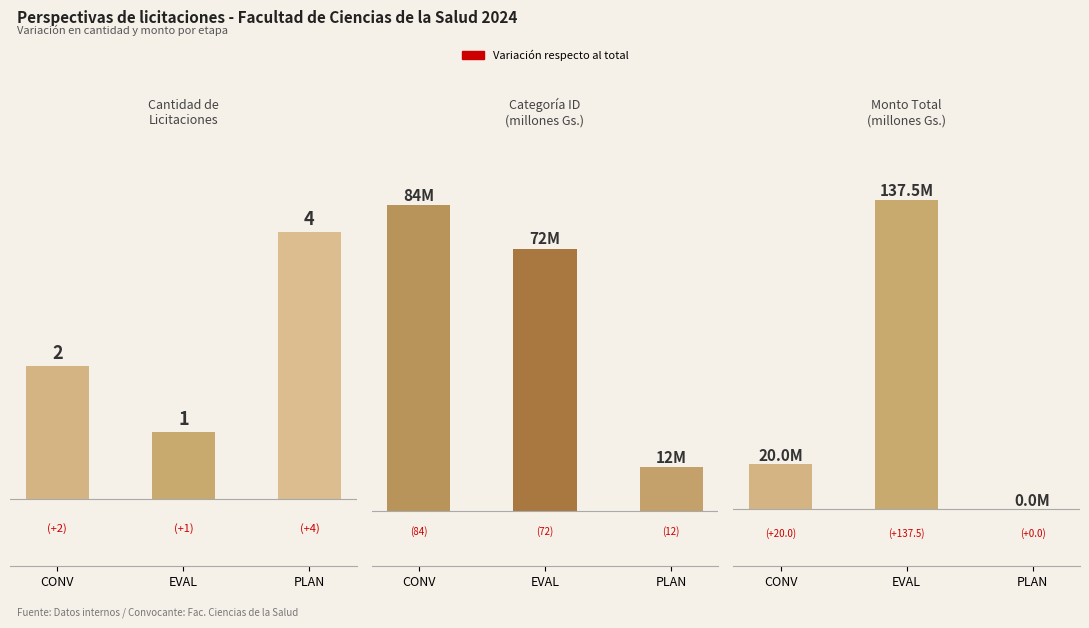

What is the sum of all count values?

7.0